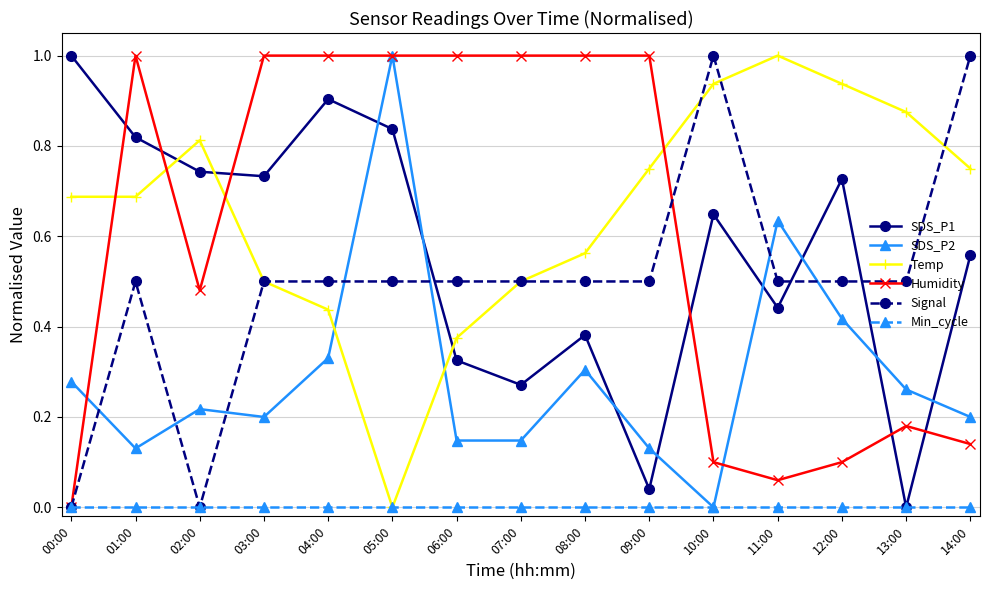

What is the label of the 13th point from the left?

12:00